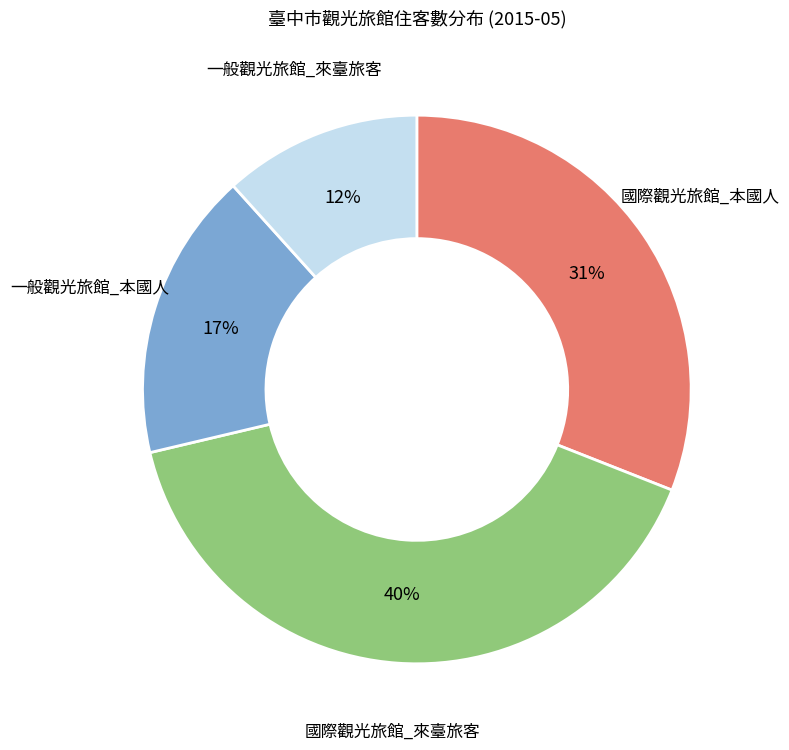

To the nearest percent, what is the average slice percentage?

25%